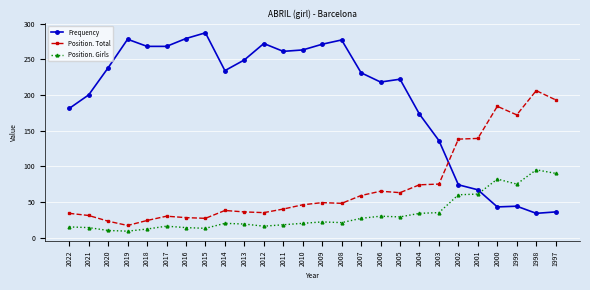

Which series has the largest range (max minus min)?

Frequency